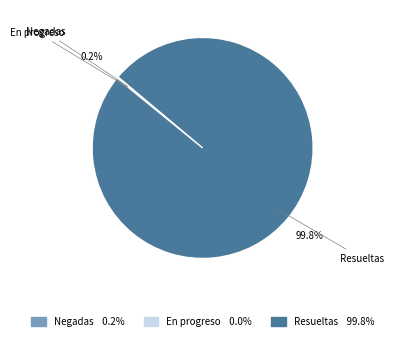

To the nearest percent, what is the average slice percentage?

33%